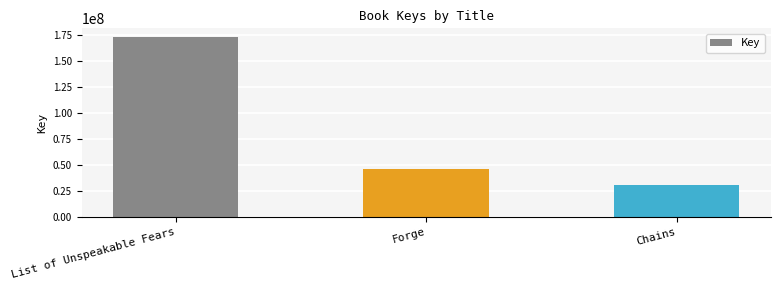

Reading right to left, what are all the values shown in this chart?

30585656	46517861	172990645